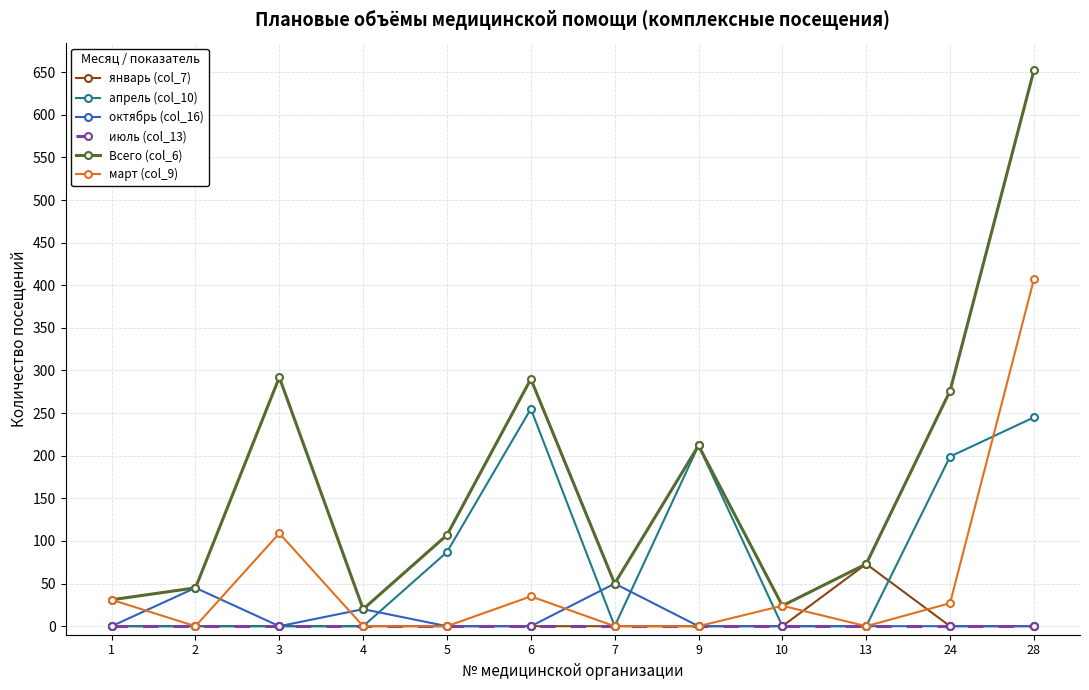

How many data points in октябрь (col_16) are above 0?

3